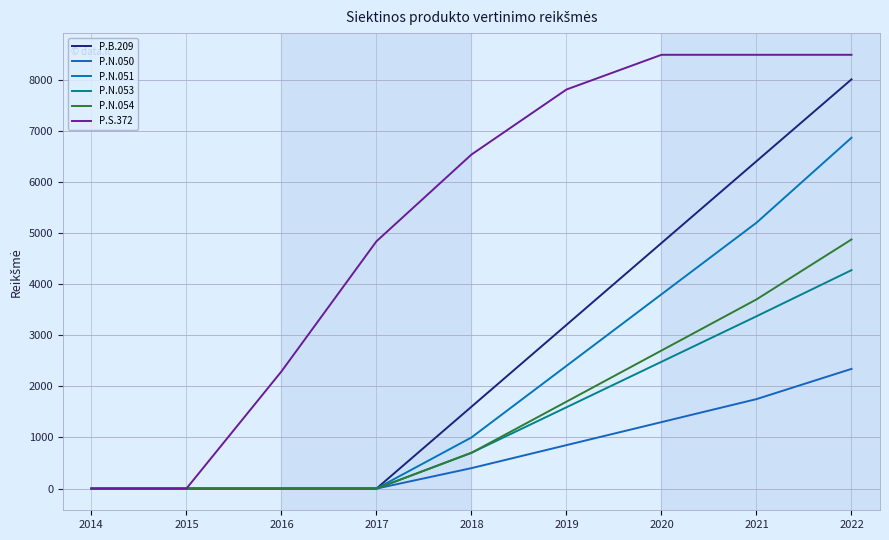

Does the chart display data point markers on the line(s)?

No